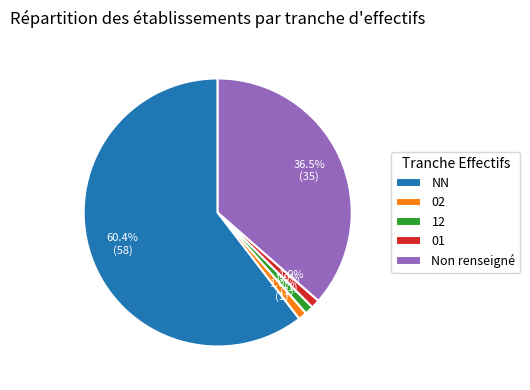

Approximately how many times larger is the value at 02 compared to 12?

1.0